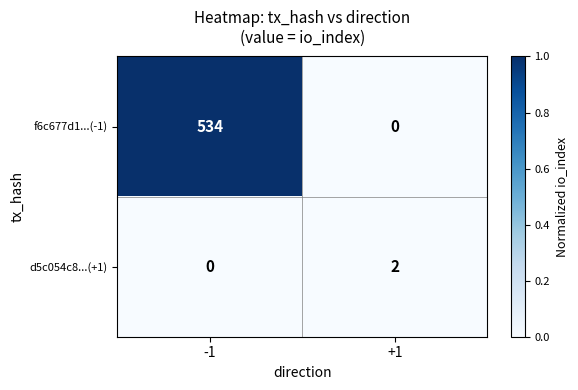

What is the average value of the f6c677d1...(-1) series?

267